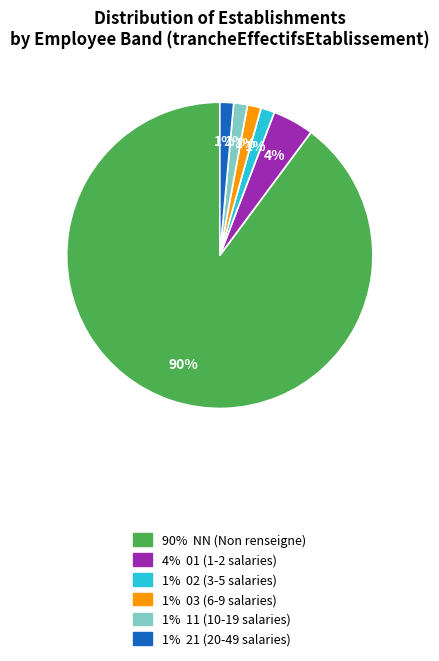

Is there a majority slice in this chart?

Yes